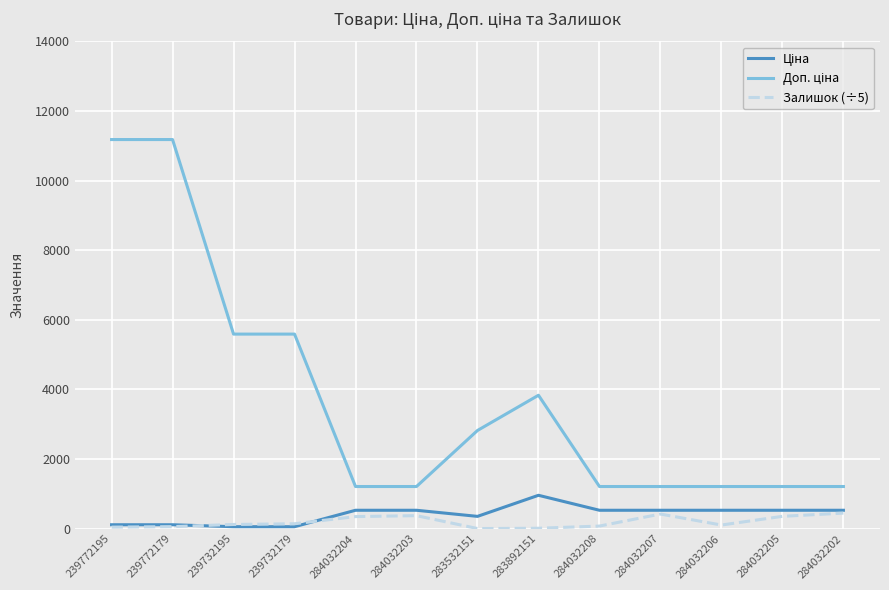

True or false: Залишок (÷5) has a value of 373.6 at 284032203.

True